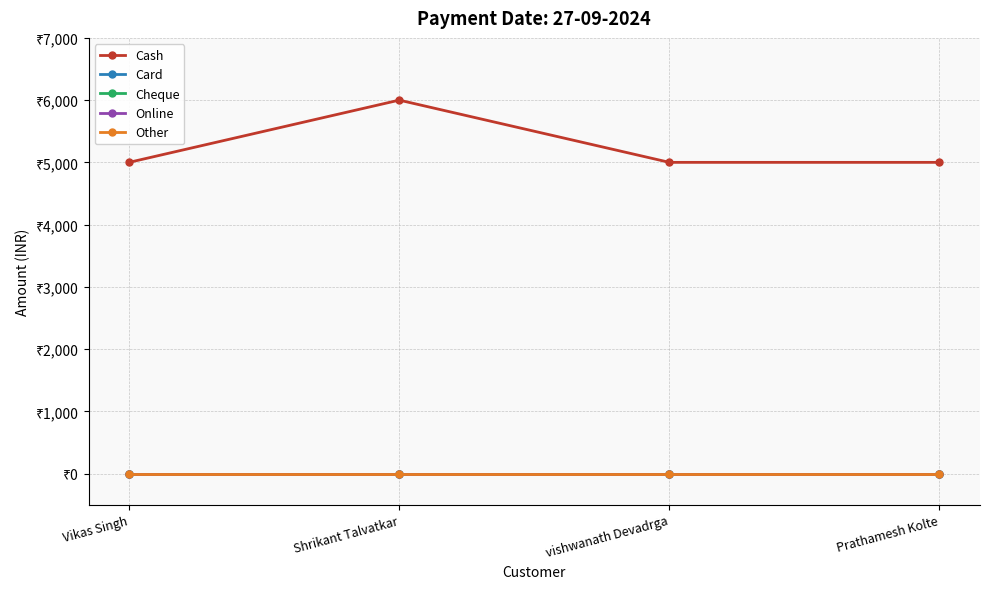

Reading left to right, extract all data points from this chart.

Cash: Vikas Singh=5000	Shrikant Talvatkar=6000	vishwanath Devadrga=5000	Prathamesh Kolte=5000
Card: Vikas Singh=0	Shrikant Talvatkar=0	vishwanath Devadrga=0	Prathamesh Kolte=0
Cheque: Vikas Singh=0	Shrikant Talvatkar=0	vishwanath Devadrga=0	Prathamesh Kolte=0
Online: Vikas Singh=0	Shrikant Talvatkar=0	vishwanath Devadrga=0	Prathamesh Kolte=0
Other: Vikas Singh=0	Shrikant Talvatkar=0	vishwanath Devadrga=0	Prathamesh Kolte=0